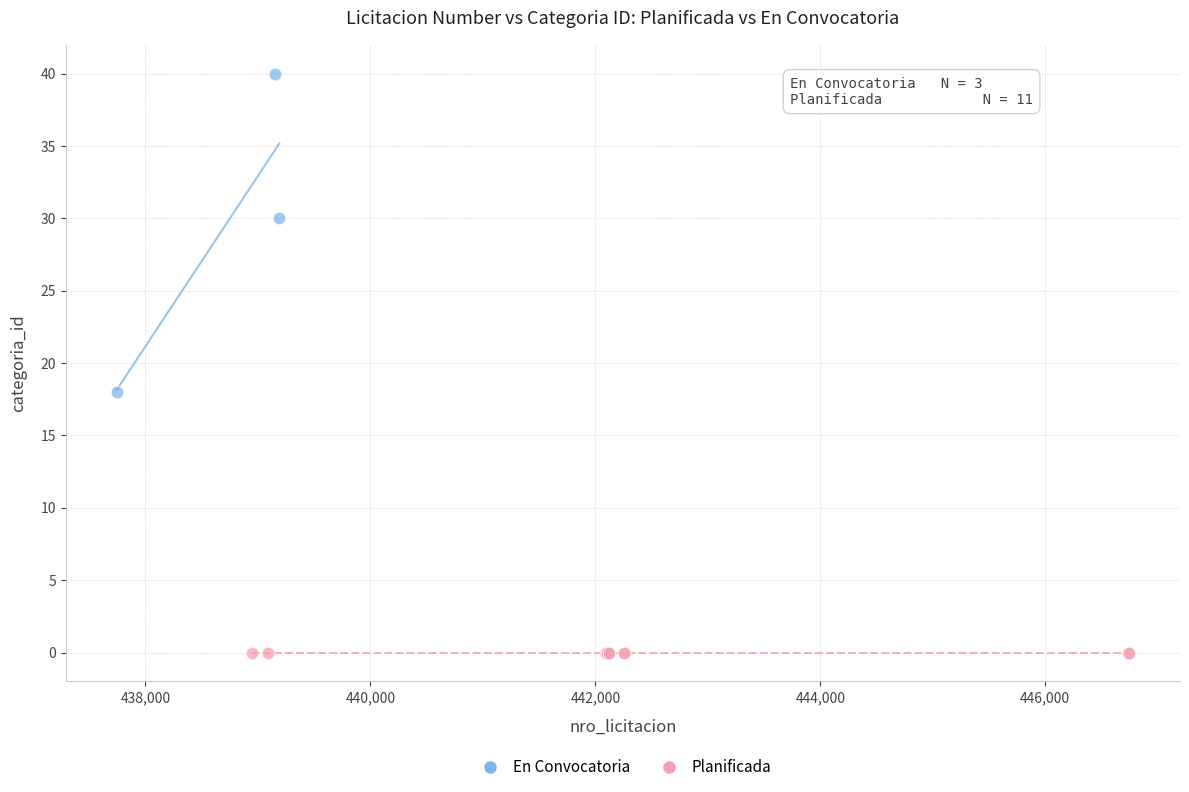

Which series reaches the minimum Y coordinate?

Planificada